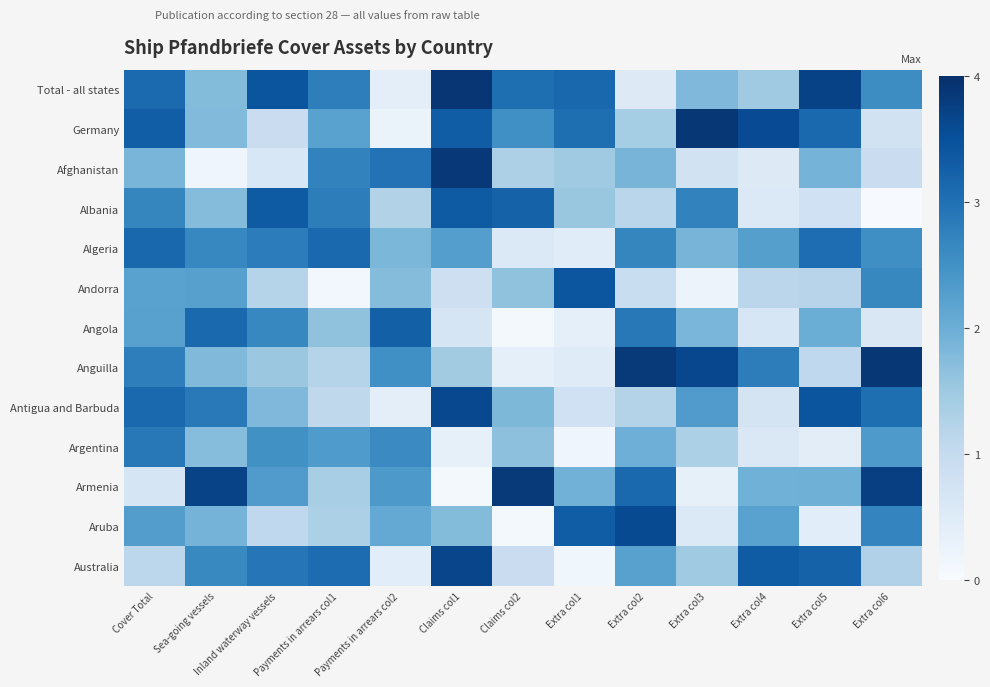

Which series has the widest spread of values?

Armenia